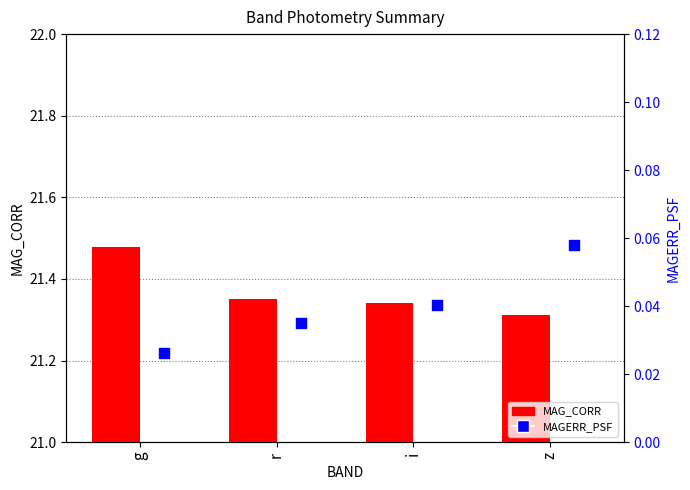

At which category is the sum across all series the highest?

g